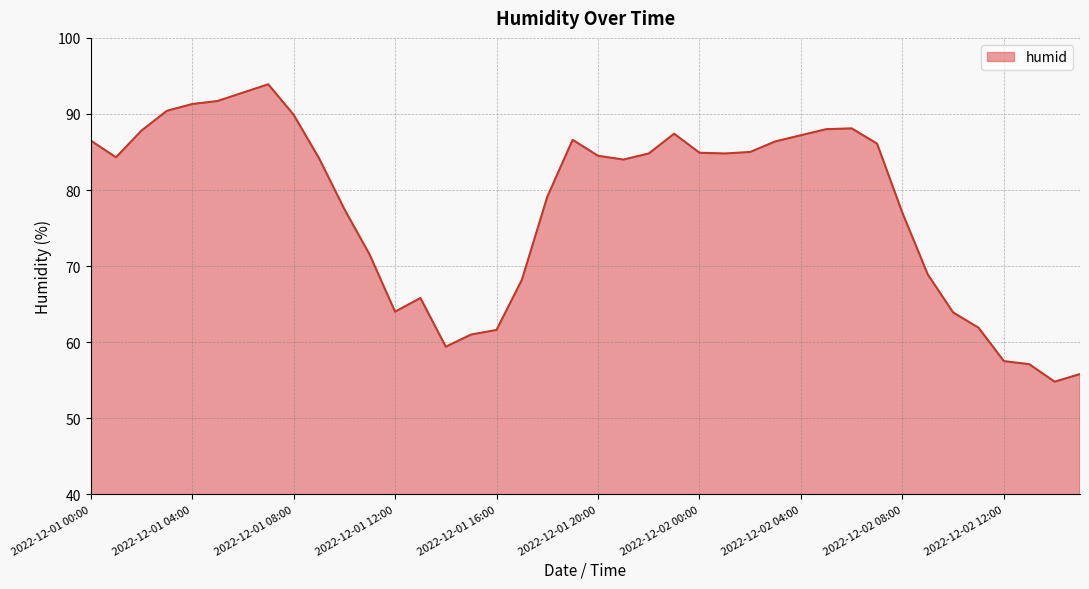

What is the difference between the maximum and minimum values?

39.1